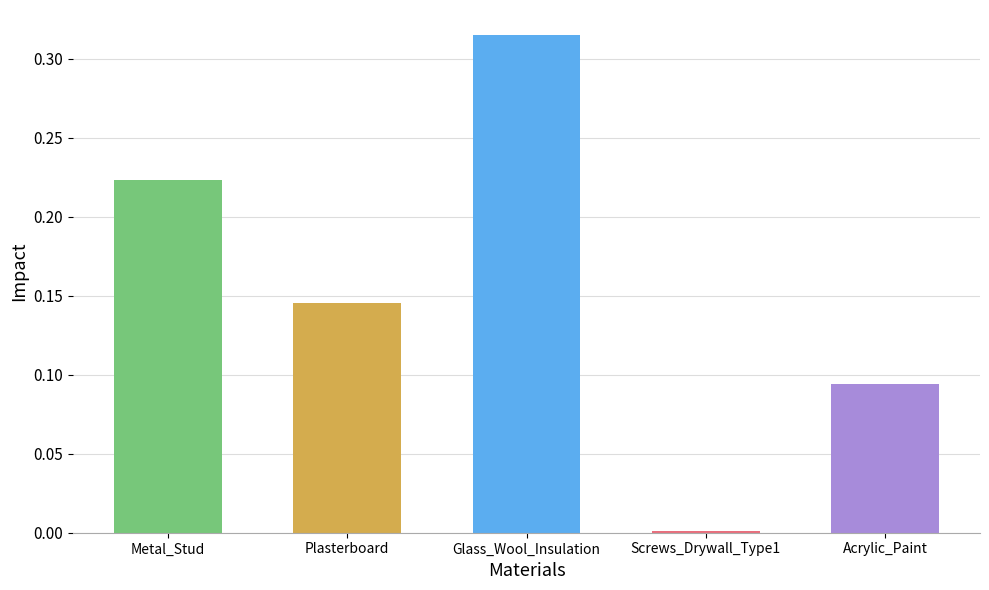

Where is the data nearest to the value 0?

Screws_Drywall_Type1